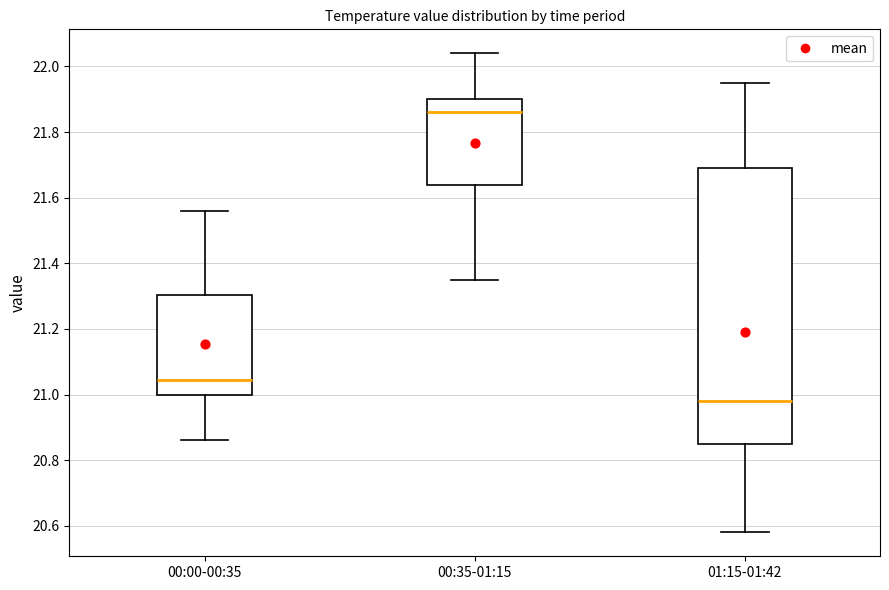

Reading left to right, transcribe this box plot: for each box, give where its median line is, the range the box spans, and where its two whiskers end, as read against the y-axis. The values are not printed on the chart, so give them approximately, as read against the axis.

00:00-00:35: median 21.04, box 21.00 to 21.30, whiskers 20.86 to 21.56
00:35-01:15: median 21.86, box 21.64 to 21.90, whiskers 21.36 to 22.04
01:15-01:42: median 20.98, box 20.86 to 21.70, whiskers 20.58 to 21.96